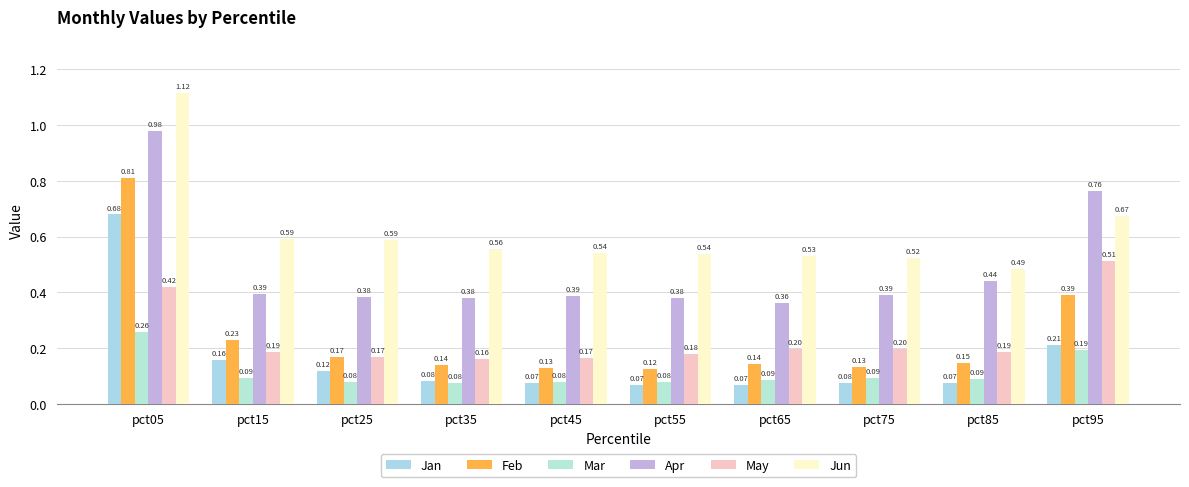

At how many categories does at least one series exceed 0?

10